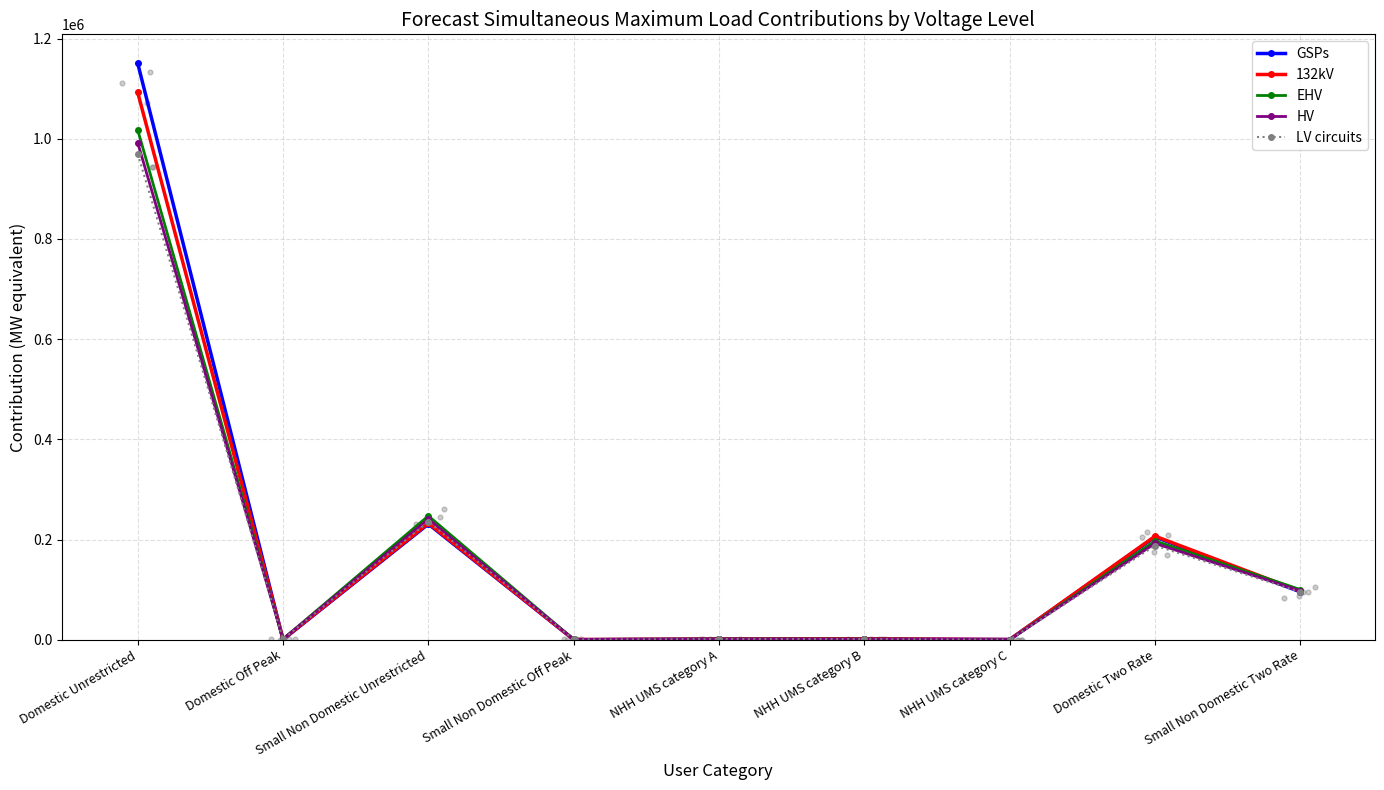

Which series has the largest total across all categories?

GSPs